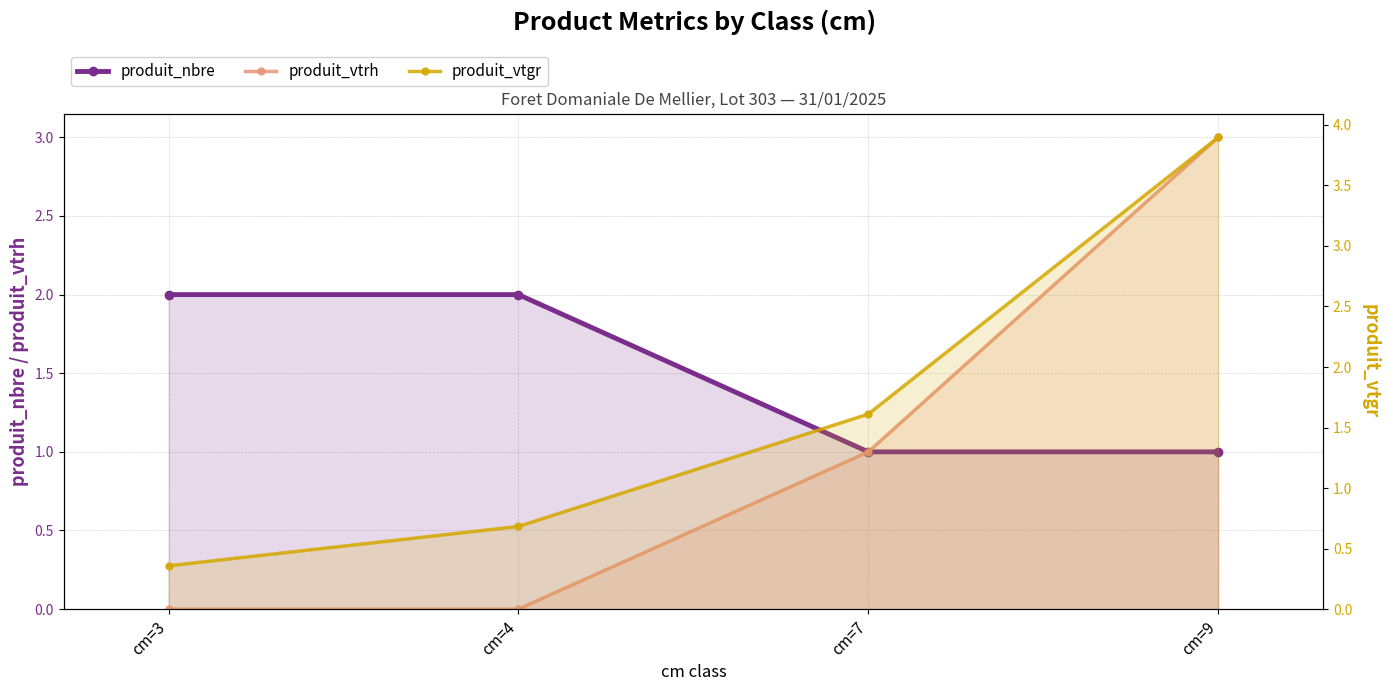

Reading left to right, what are all the values shown in this chart?

produit_nbre: 2.0	2.0	1.0	1.0
produit_vtrh: 0.0	0.0	1.0	3.0
produit_vtgr: 0.4	0.7	1.6	3.9